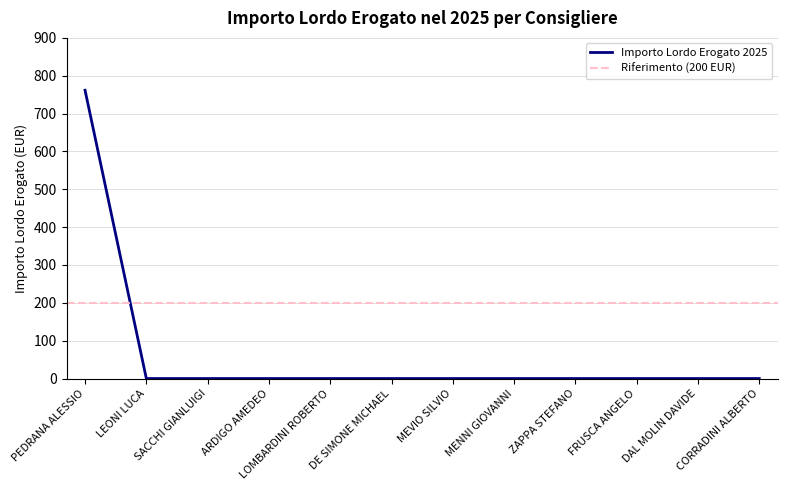

Which label corresponds to the largest value in the chart?

PEDRANA ALESSIO